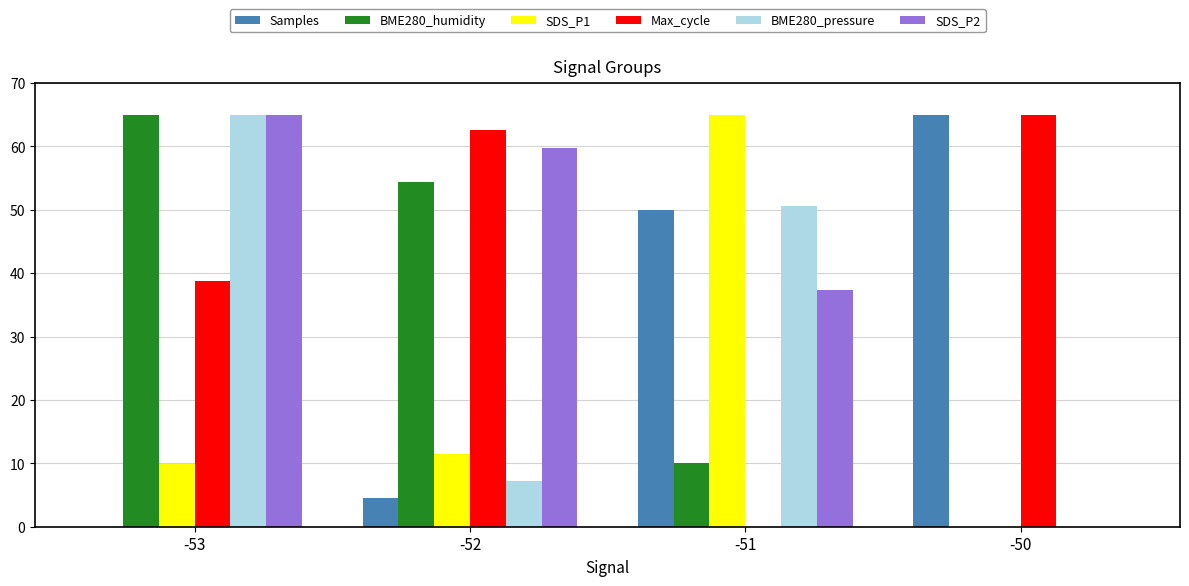

What is the sum of all BME280_humidity values?

129.4